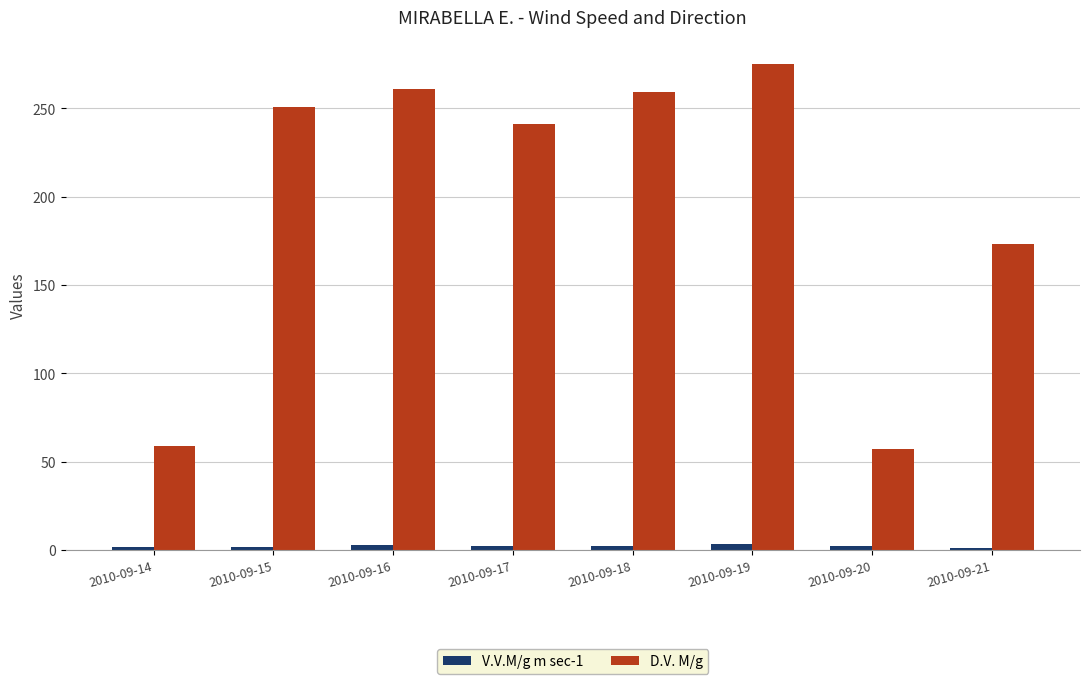

Is the value of D.V. M/g at 2010-09-16 greater than the value of V.V.M/g m sec-1 at 2010-09-20?

Yes